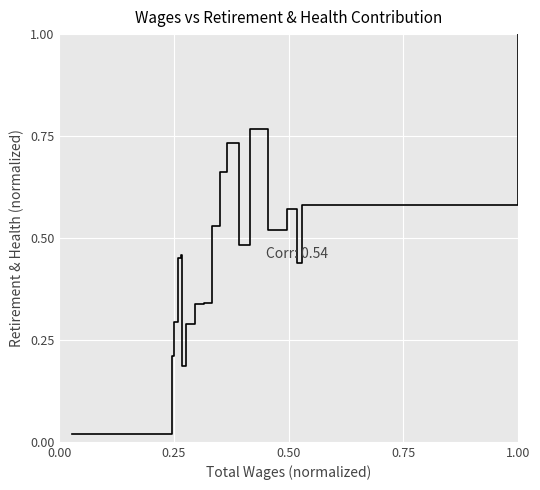

What is the greatest value displayed?

1.0